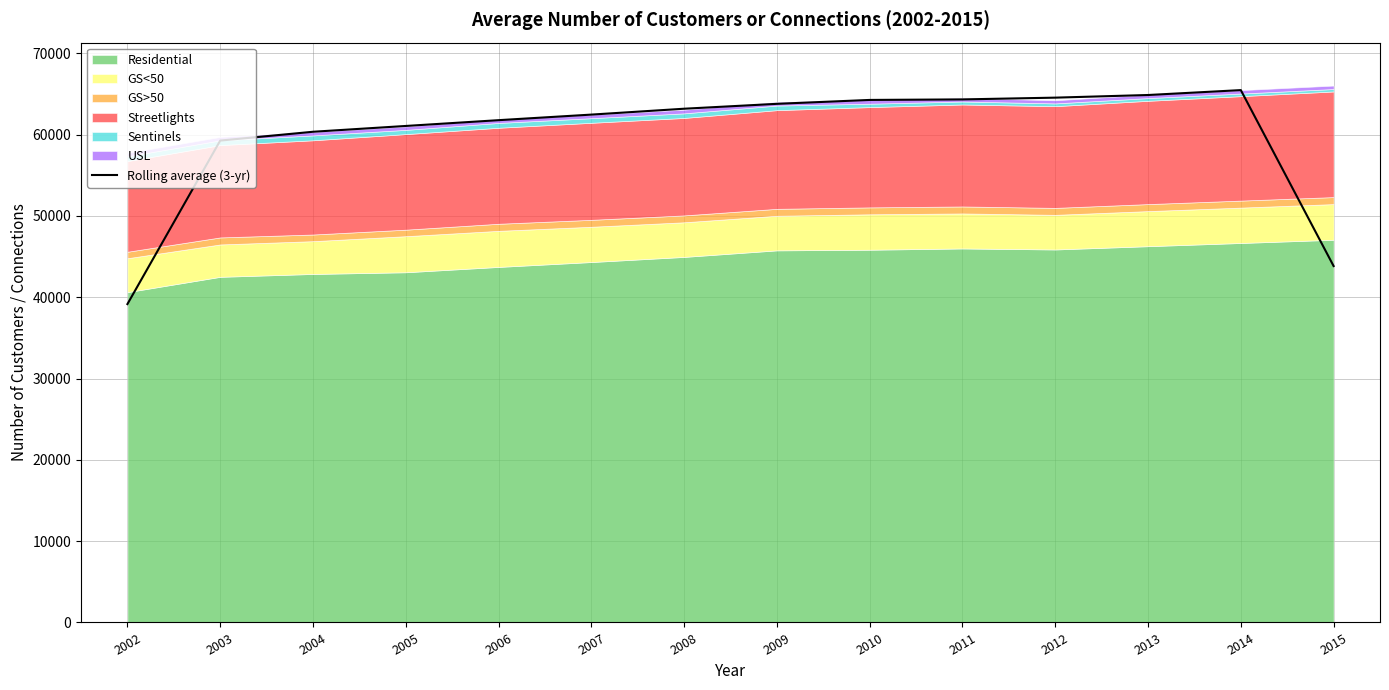

What is the difference between the maximum and second lowest values?

21637.8